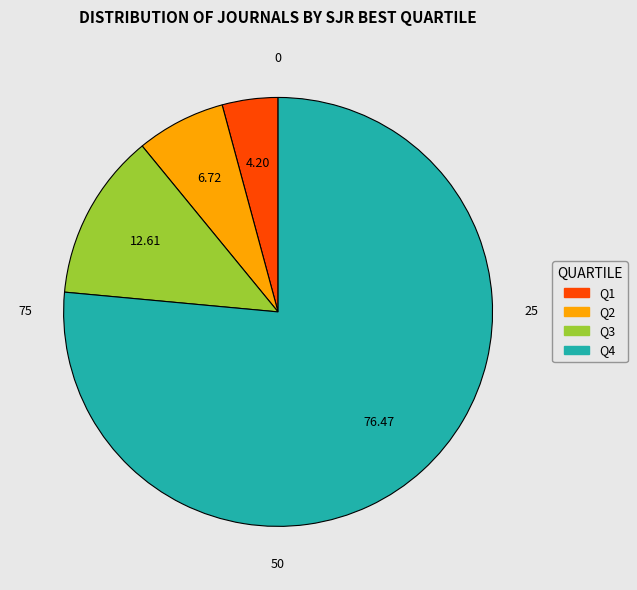

Which category accounts for the majority?

Q4